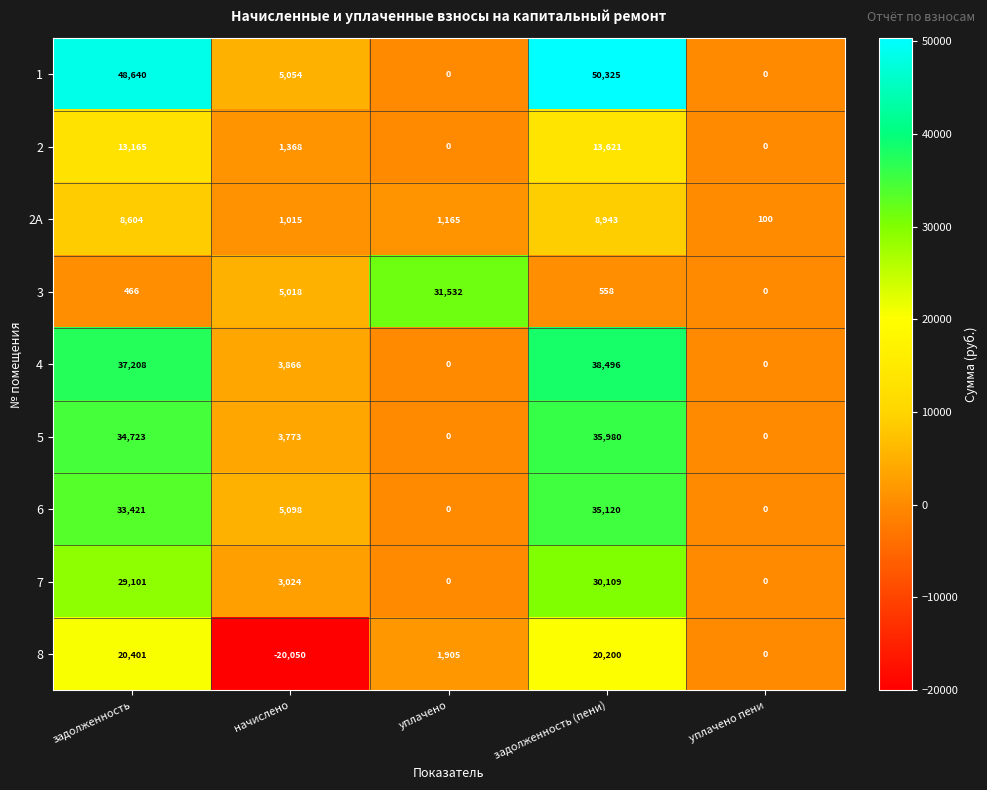

Where does the 3 series first go above 558?

начислено